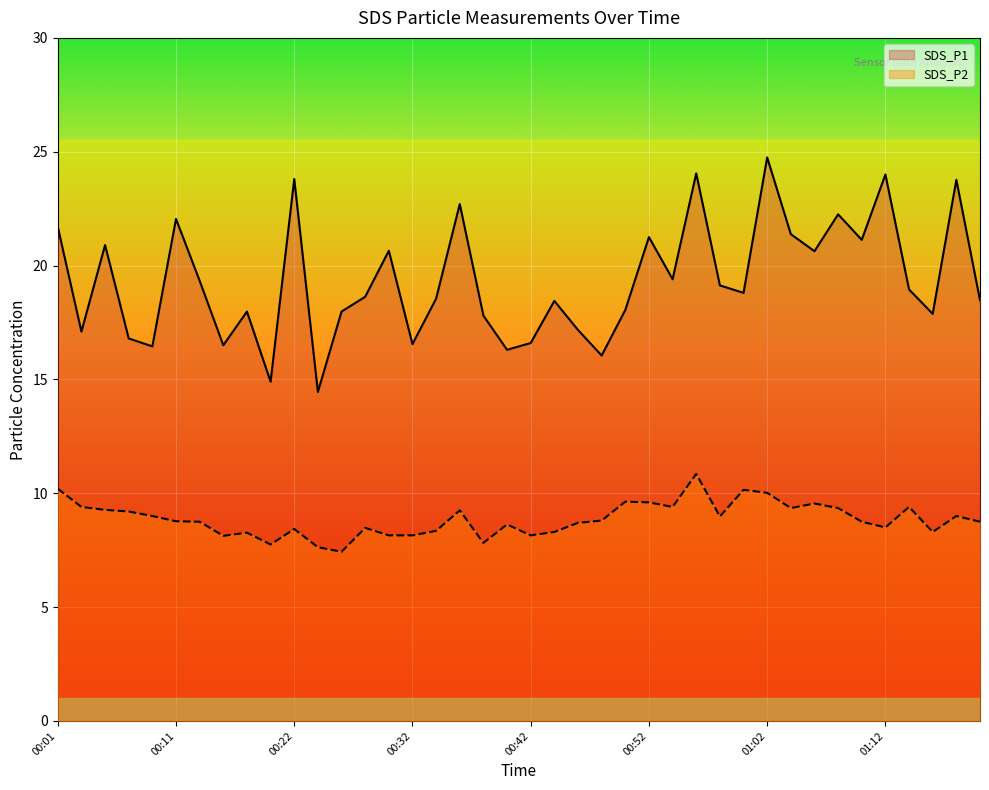

At which category does the chart reach its peak across all series?

01:02